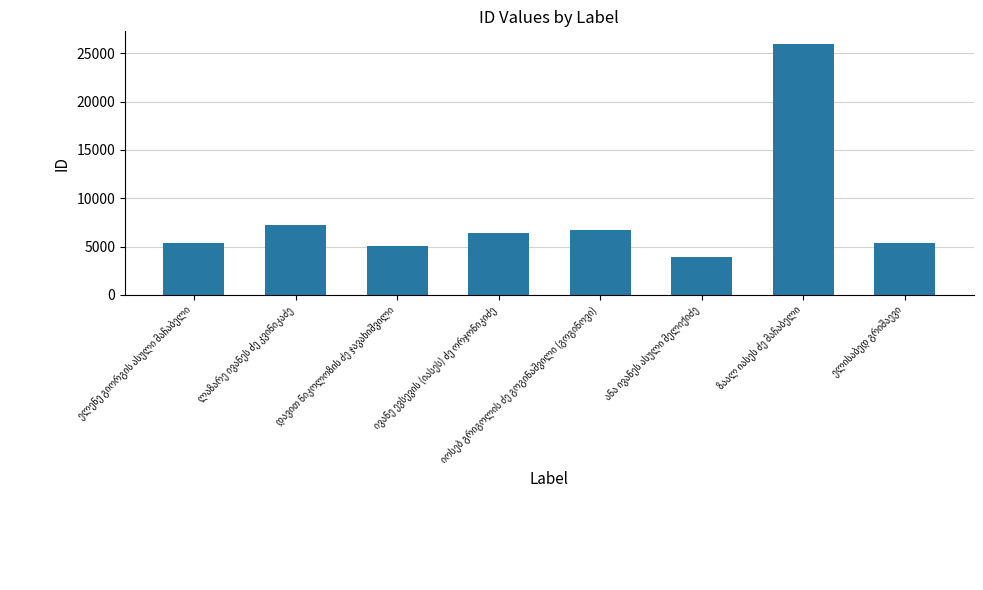

What is the greatest value displayed?

25976